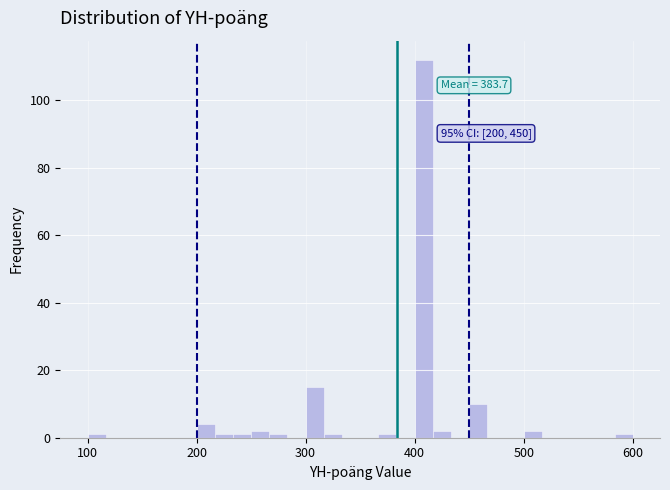

Read against the x-axis, roughly where is the centre of the tallest bar?

410